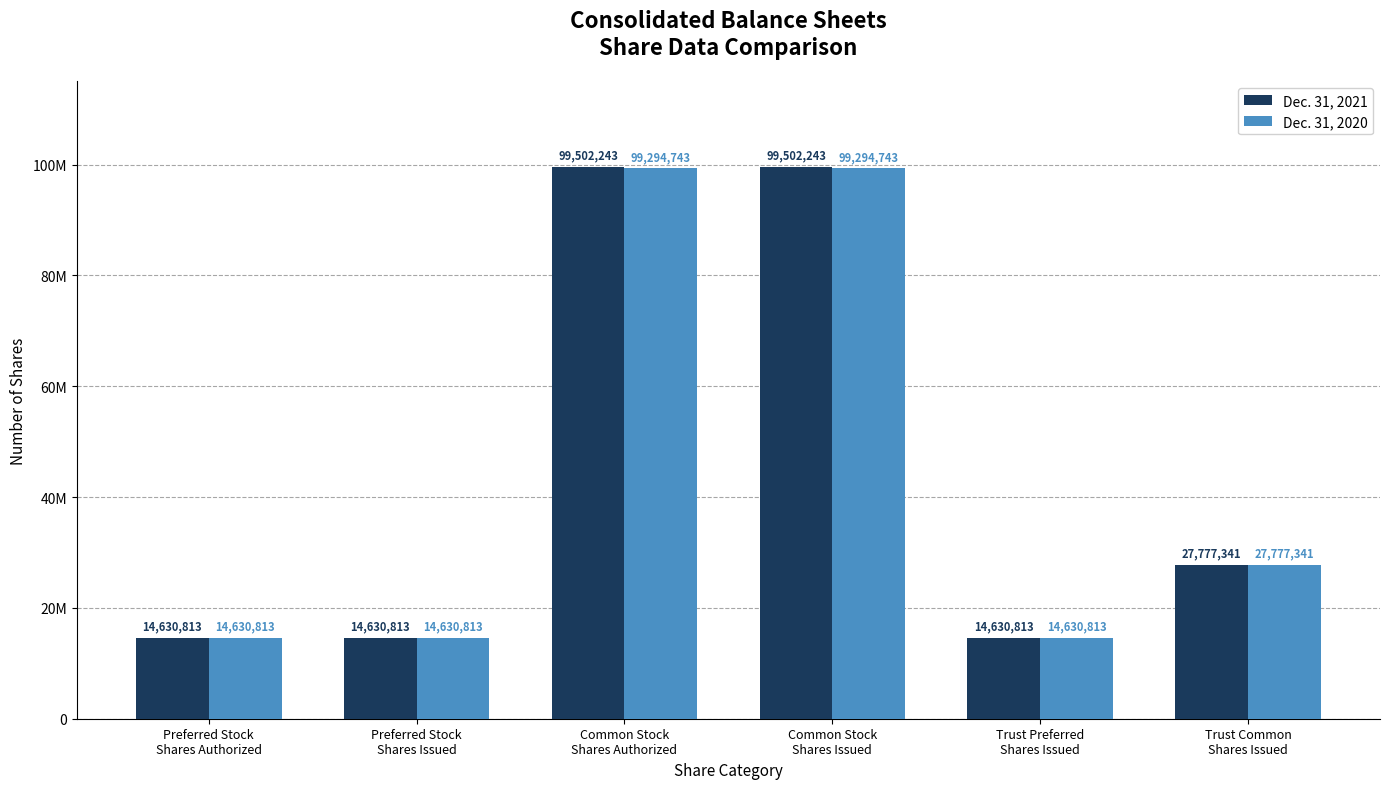

Where does the Dec. 31, 2021 series first go above 27777341?

Common Stock
Shares Authorized